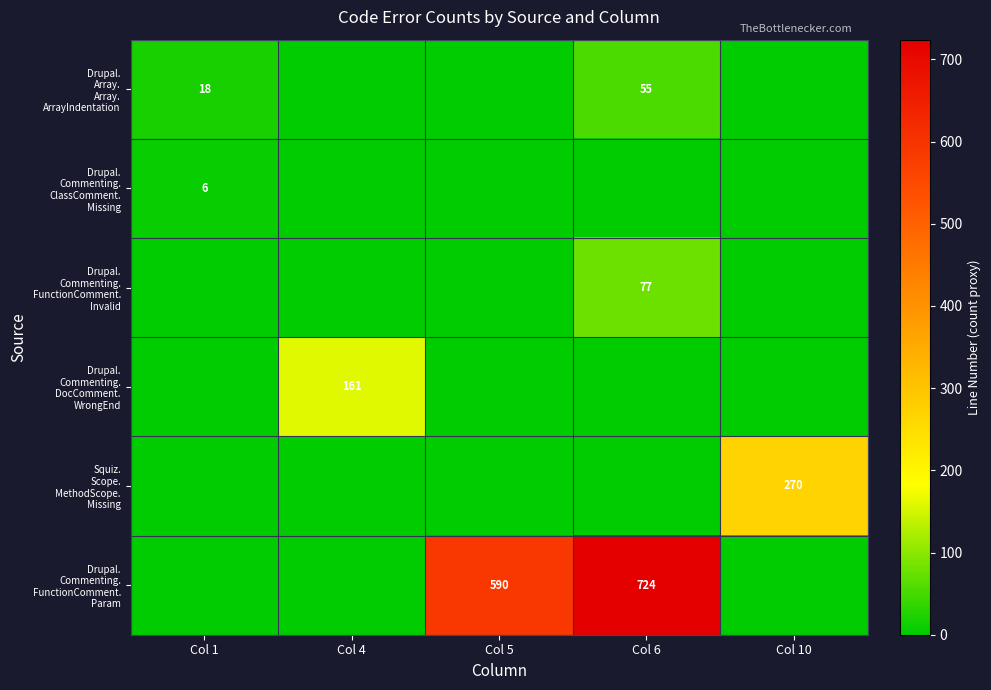

At which label is Drupal. Commenting. ClassComment. Missing closest to 3?

Col 1